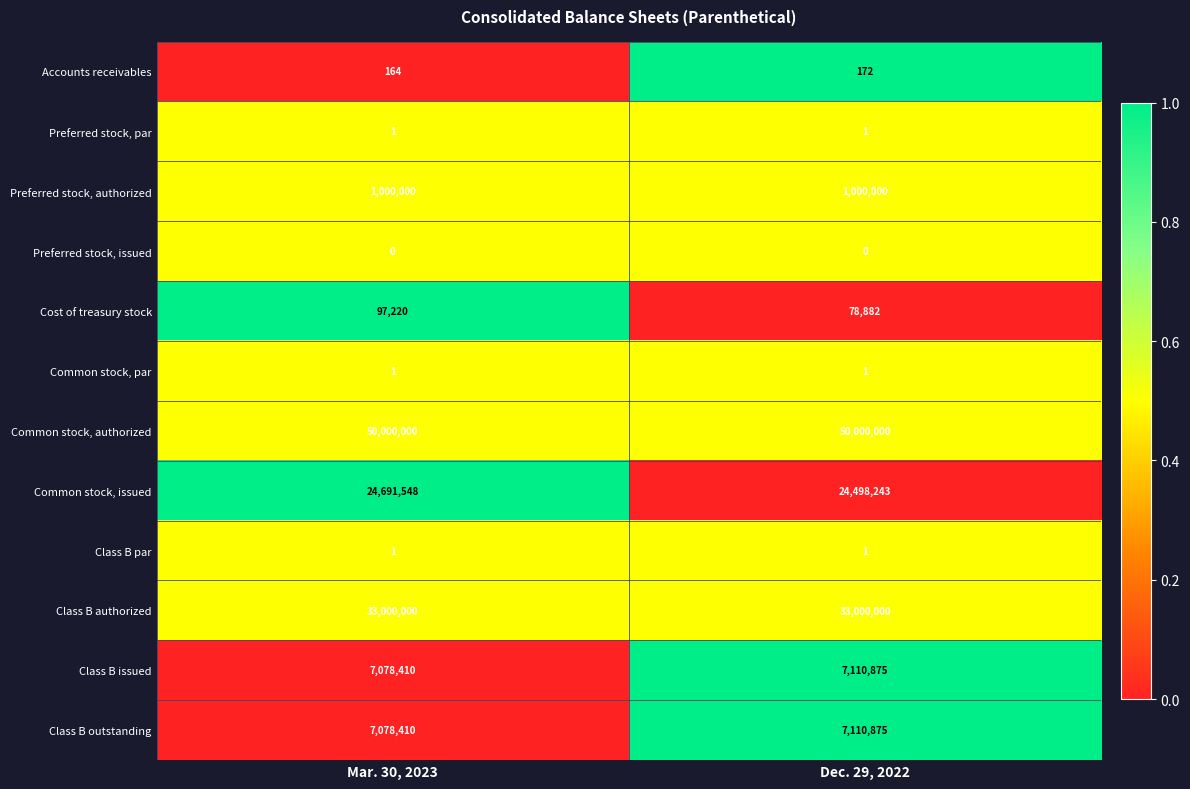

The value of Common stock, authorized at Dec. 29, 2022 is 20088184. True or false?

False